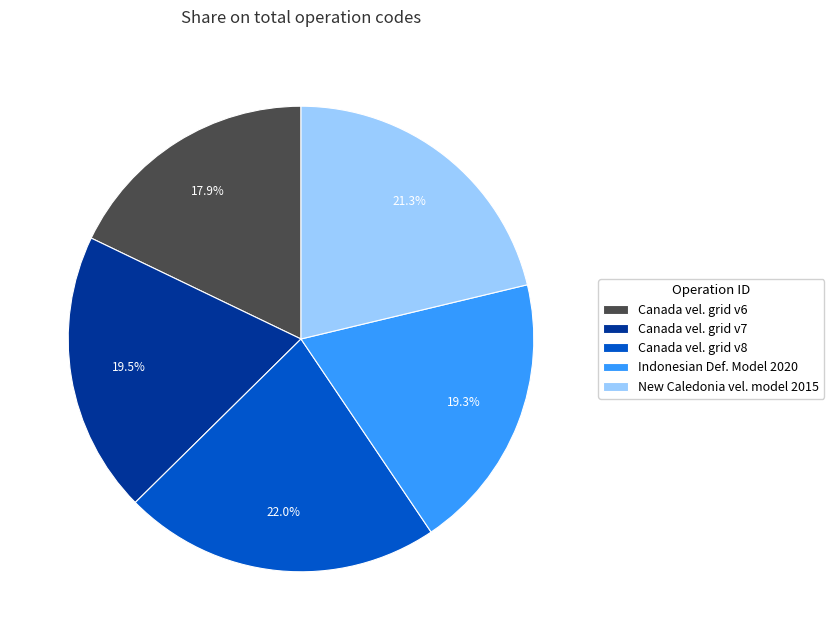

Does Canada vel. grid v6 represent more than half of the total?

No